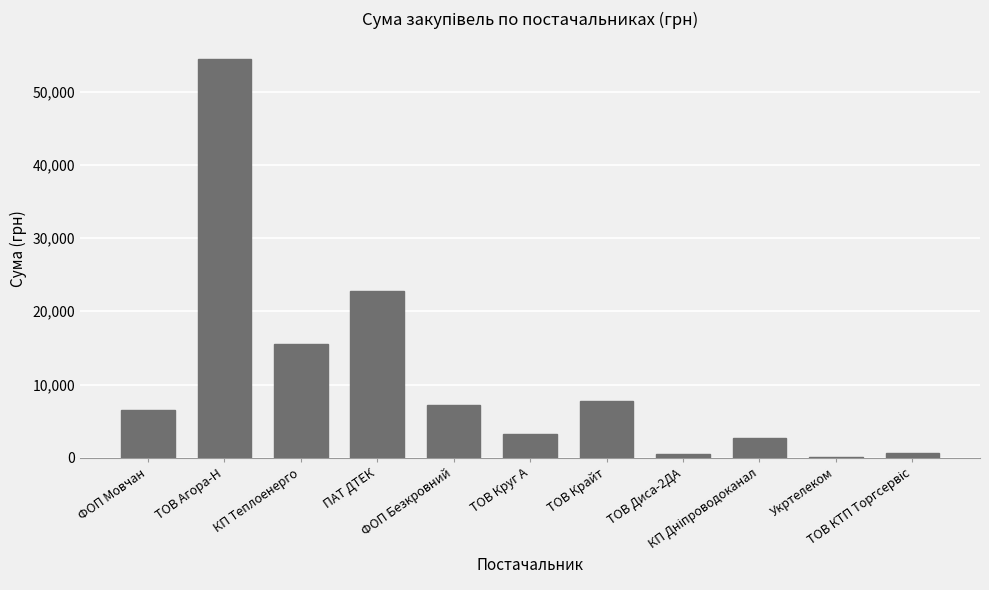

True or false: the data shows 15570.0 at КП Теплоенерго.

True